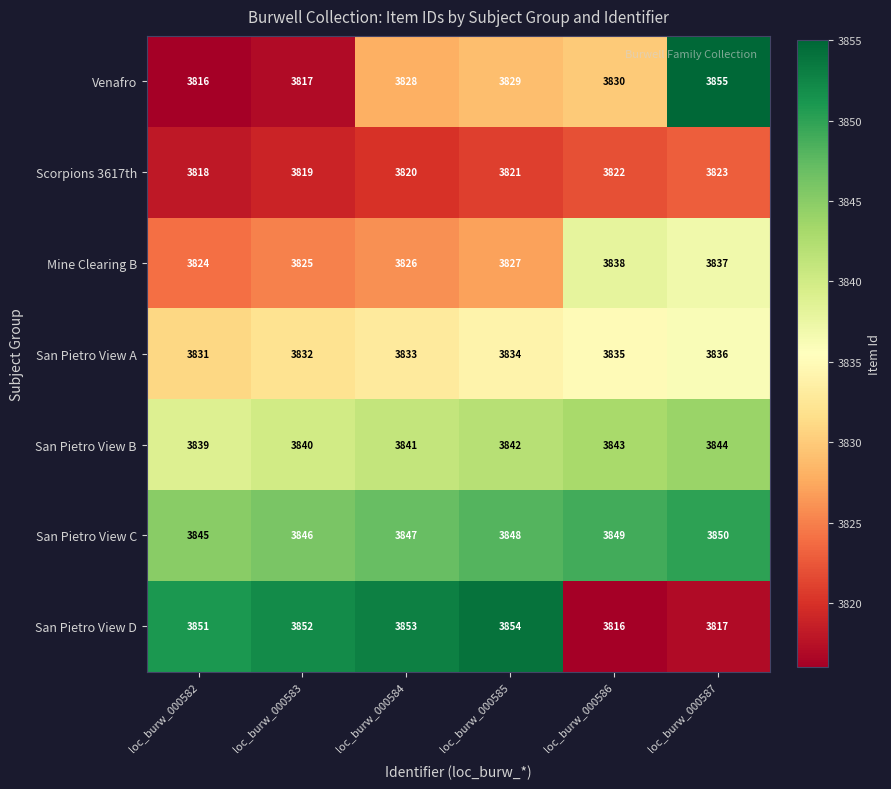

What is the sum of the San Pietro View C values at loc_burw_000585 and loc_burw_000587?

7698